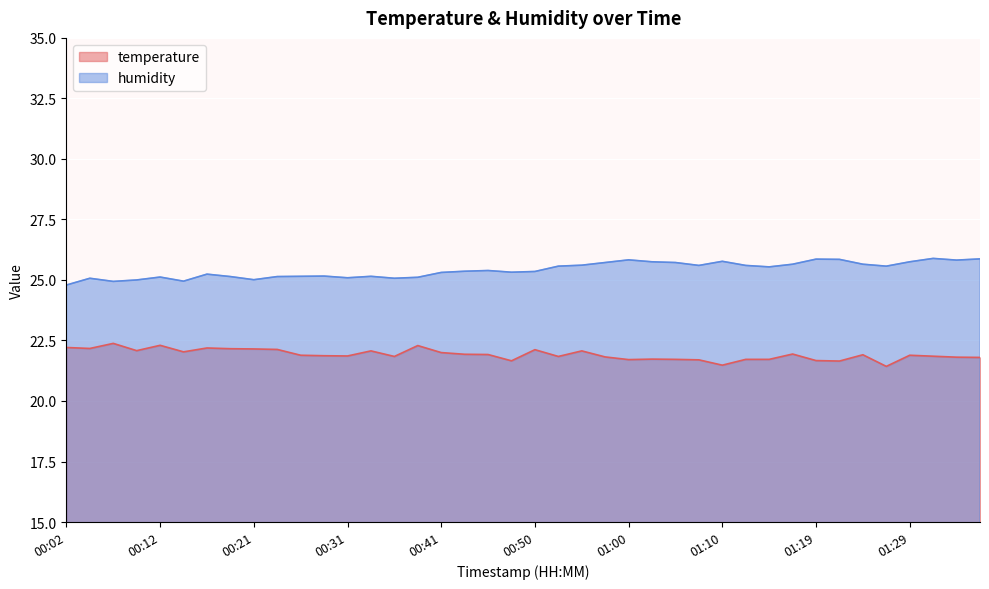

What is the highest value of the temperature series?

22.4